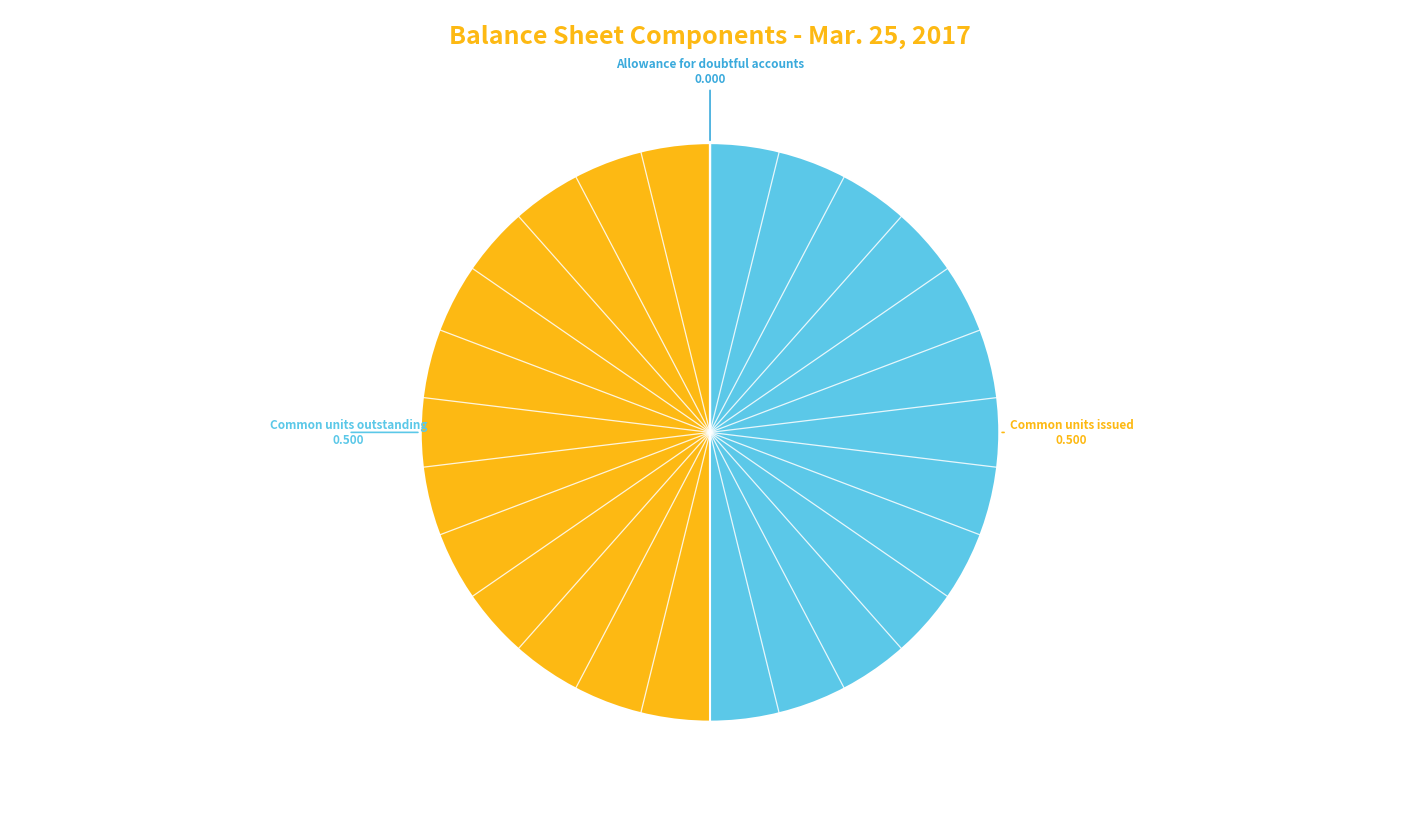

What is the largest slice in the pie chart?

Common units issued (in units)